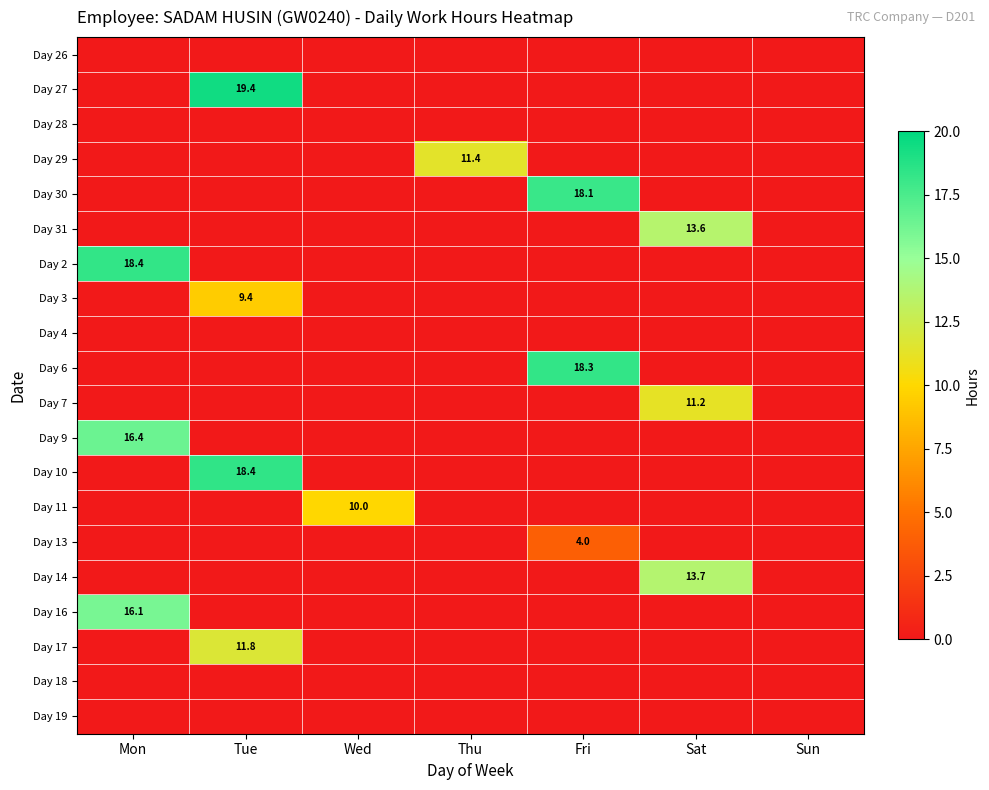

What is the spread (max minus min) of values at Mon?

18.4